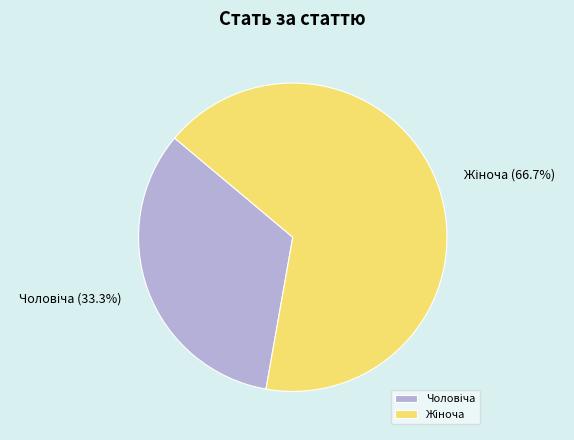

Does any single category account for the majority?

Yes